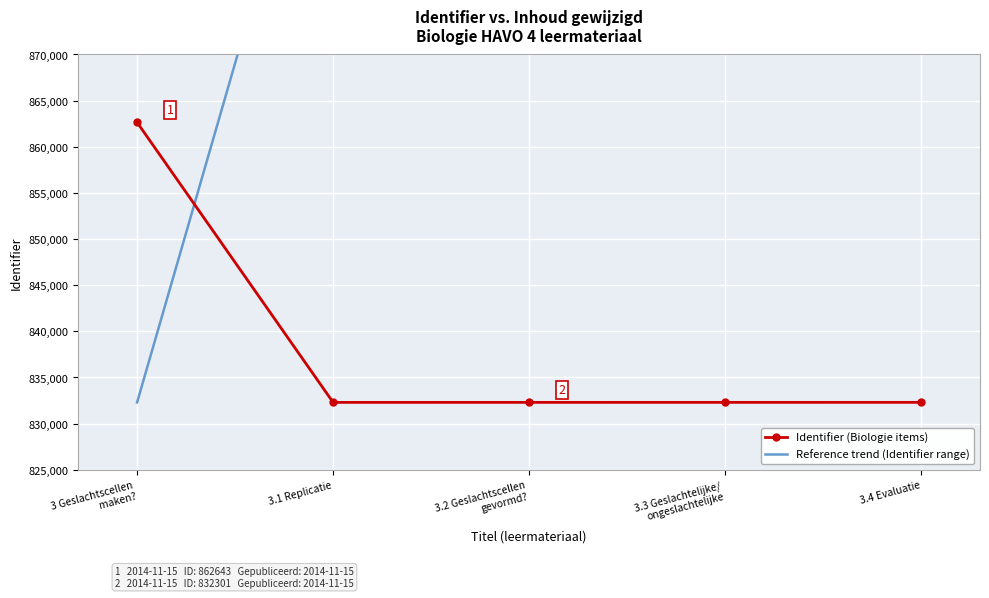

What is the value of the Identifier (Biologie items) point at the 2nd from the left?

832300